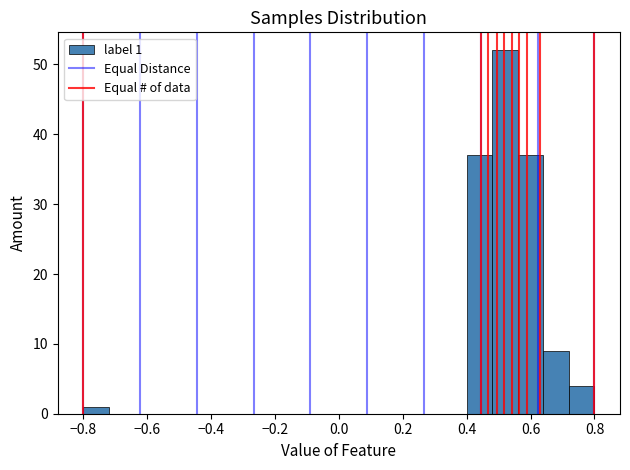

Over which range of the x-axis is the bar tallest?

0.48 to 0.56